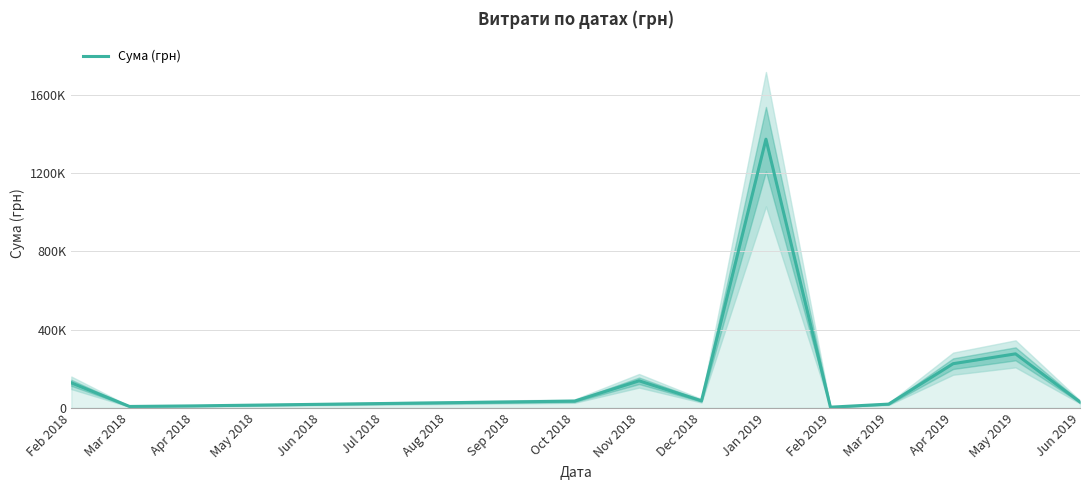

How many lines are shown in the chart?

1